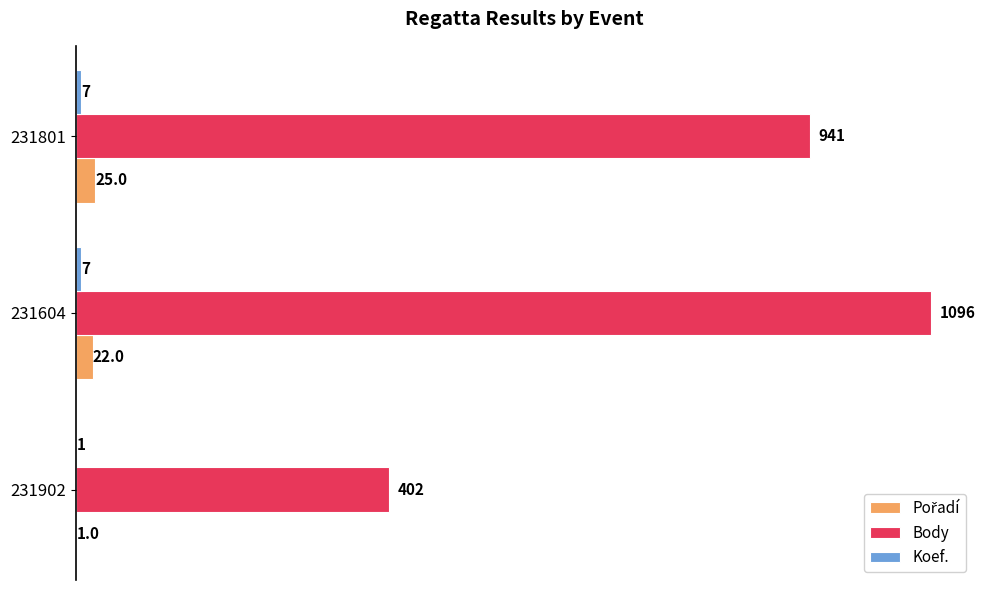

Between 231902 and 231604, which series saw the biggest shift?

Body